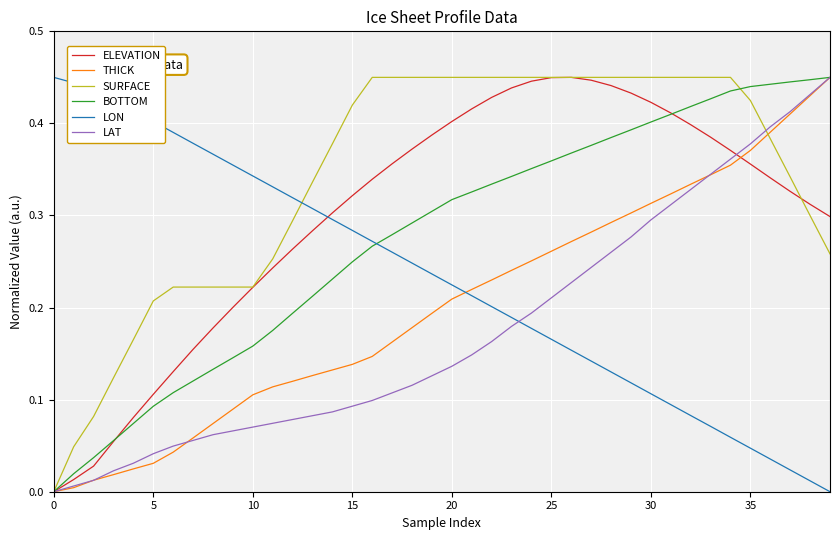

How many times do LON and LAT cross each other?

1